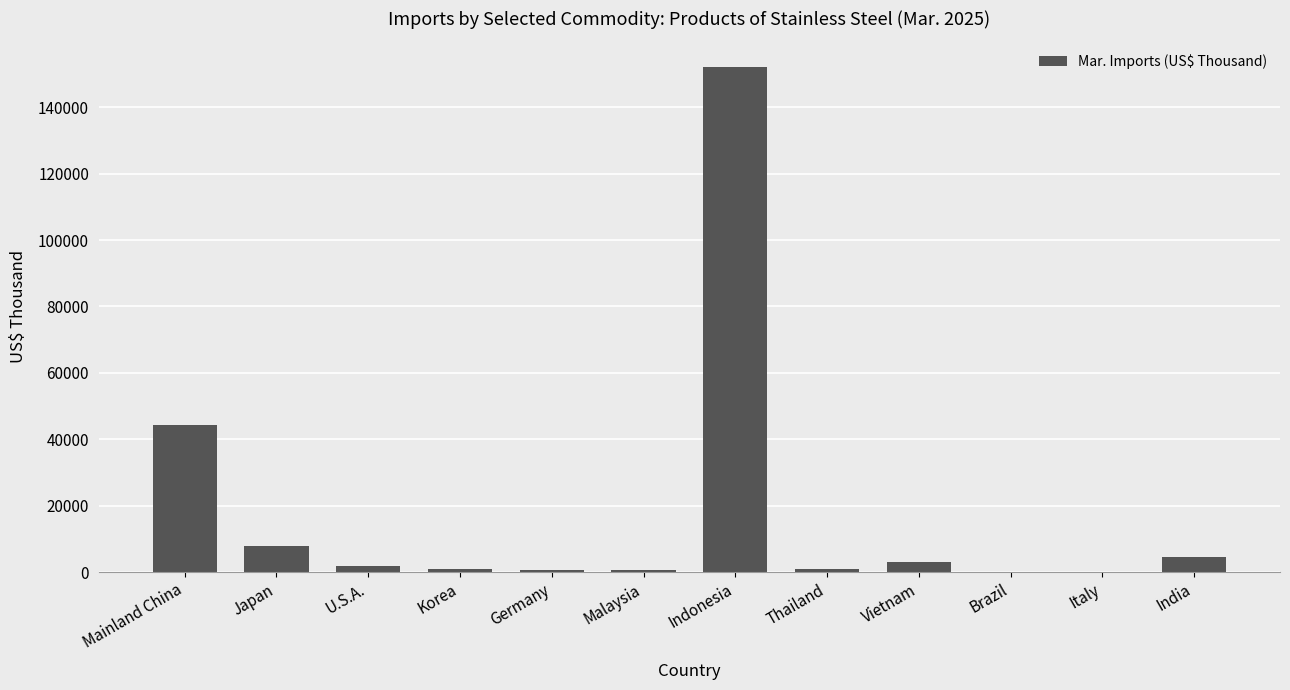

The value at Mainland China is 44419. True or false?

True